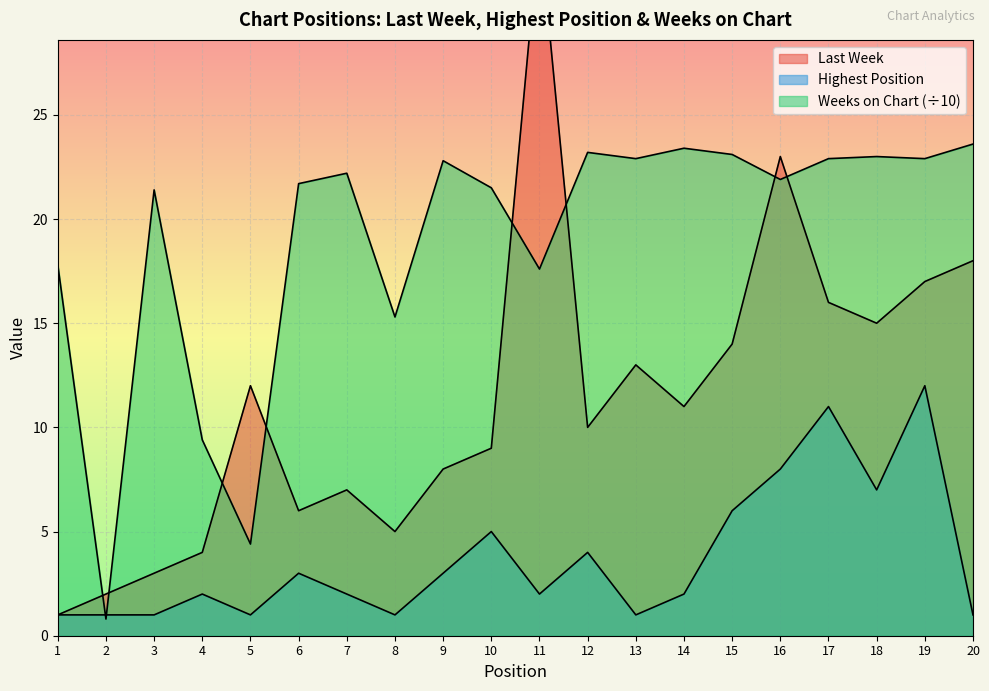

What is the value of the Last Week point at the 15th from the left?

14.0